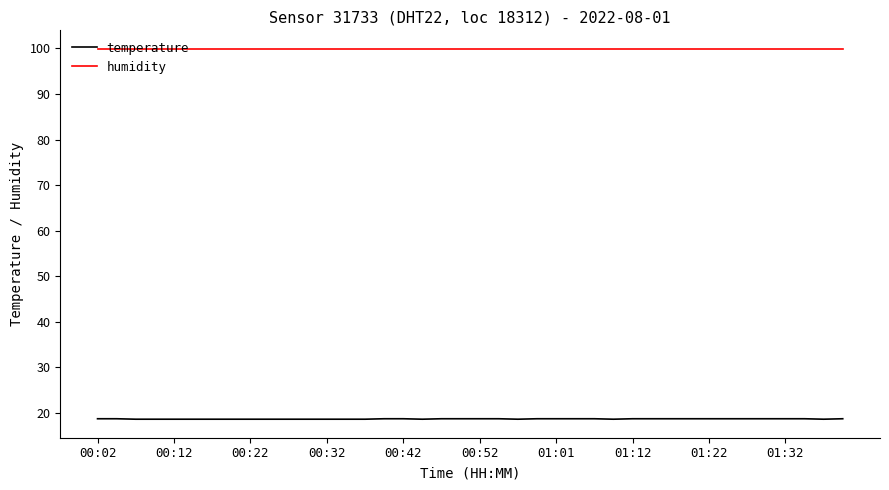

Which series has the largest total across all categories?

humidity